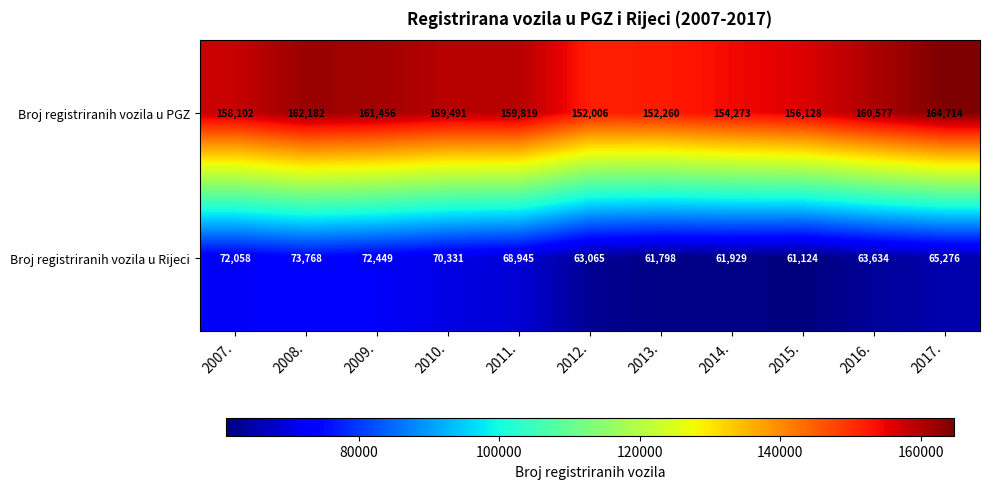

What is the average value of the Broj registriranih vozila u Rijeci series?

66762